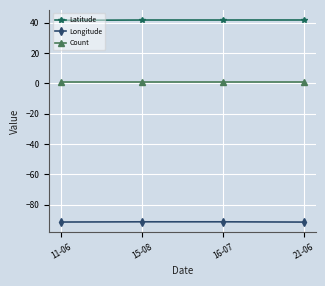

Is it true that Latitude equals 66.7 at 11-06?

False